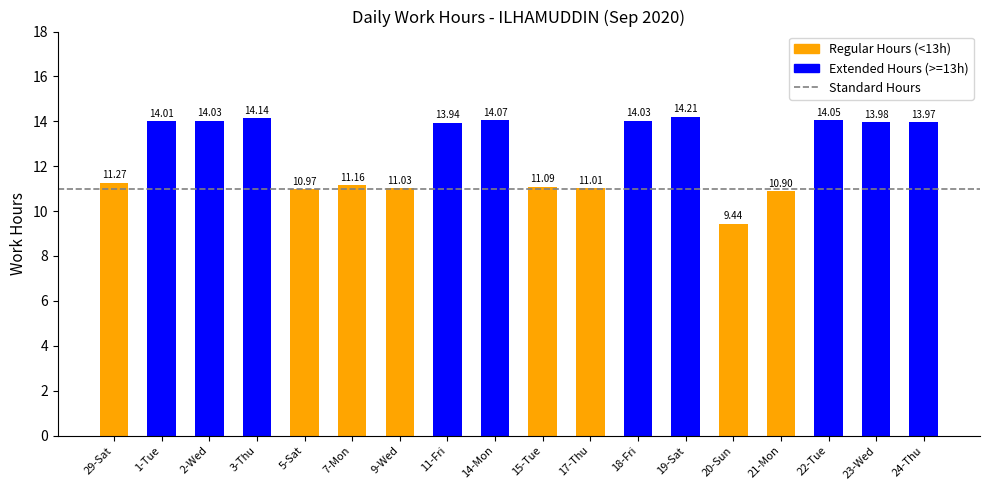

How many distinct data groups are displayed?

1